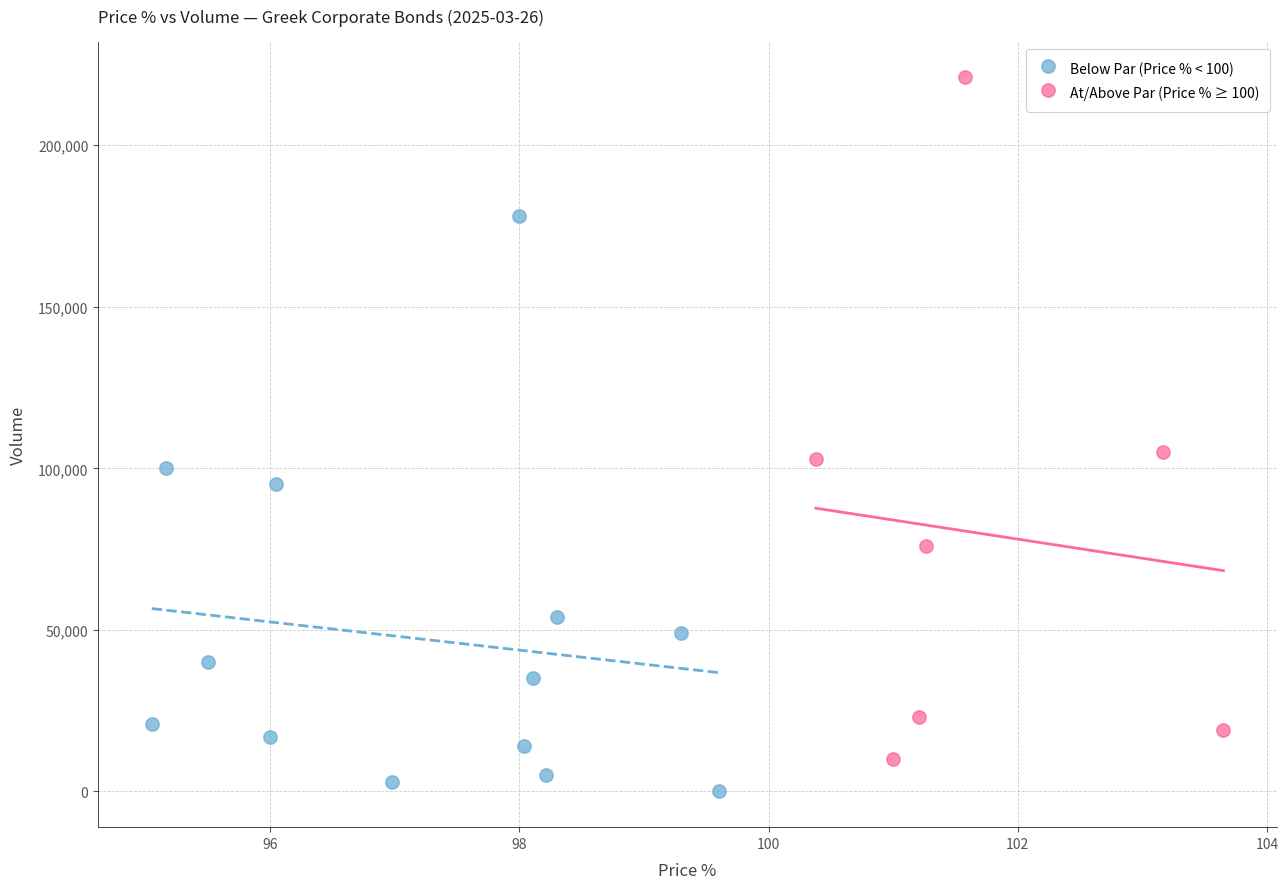

Which series has the largest Y range (max minus min)?

At/Above Par (Price % ≥ 100)